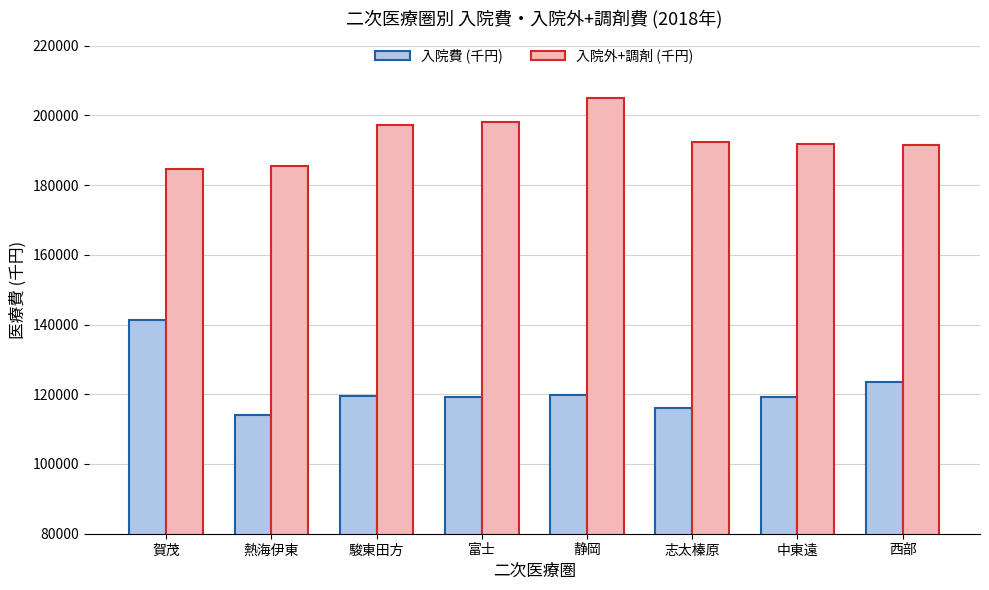

True or false: 入院外+調剤 (千円) has a value of 107633.8 at 熱海伊東.

False